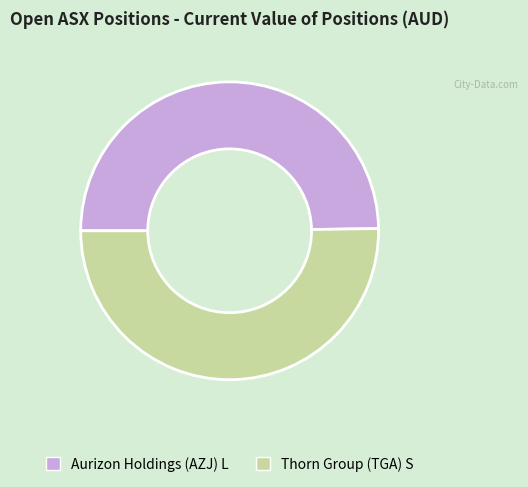

Approximately how many times larger is the value at Thorn Group (TGA) S compared to Aurizon Holdings (AZJ) L?

1.0